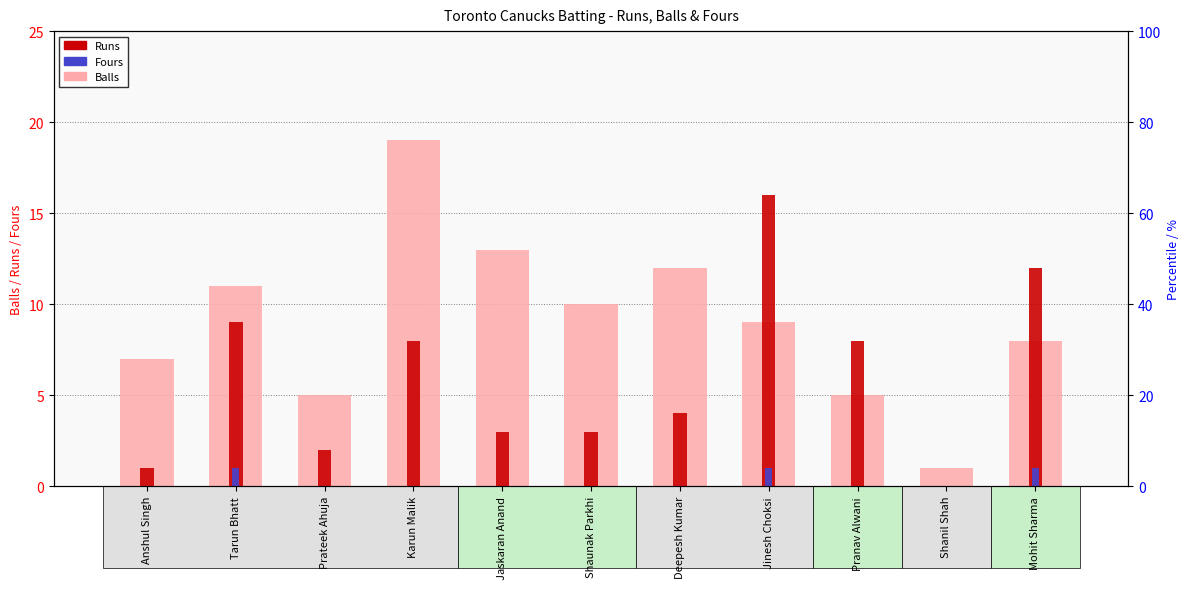

Reading right to left, what are all the values shown in this chart?

Balls: Mohit Sharma=8	Shanil Shah=1	Pranav Alwani=5	Jinesh Choksi=9	Deepesh Kumar=12	Shaunak Parkhi=10	Jaskaran Anand=13	Karun Malik=19	Prateek Ahuja=5	Tarun Bhatt=11	Anshul Singh=7
Runs: Mohit Sharma=12	Shanil Shah=0	Pranav Alwani=8	Jinesh Choksi=16	Deepesh Kumar=4	Shaunak Parkhi=3	Jaskaran Anand=3	Karun Malik=8	Prateek Ahuja=2	Tarun Bhatt=9	Anshul Singh=1
Fours: Mohit Sharma=1	Shanil Shah=0	Pranav Alwani=0	Jinesh Choksi=1	Deepesh Kumar=0	Shaunak Parkhi=0	Jaskaran Anand=0	Karun Malik=0	Prateek Ahuja=0	Tarun Bhatt=1	Anshul Singh=0